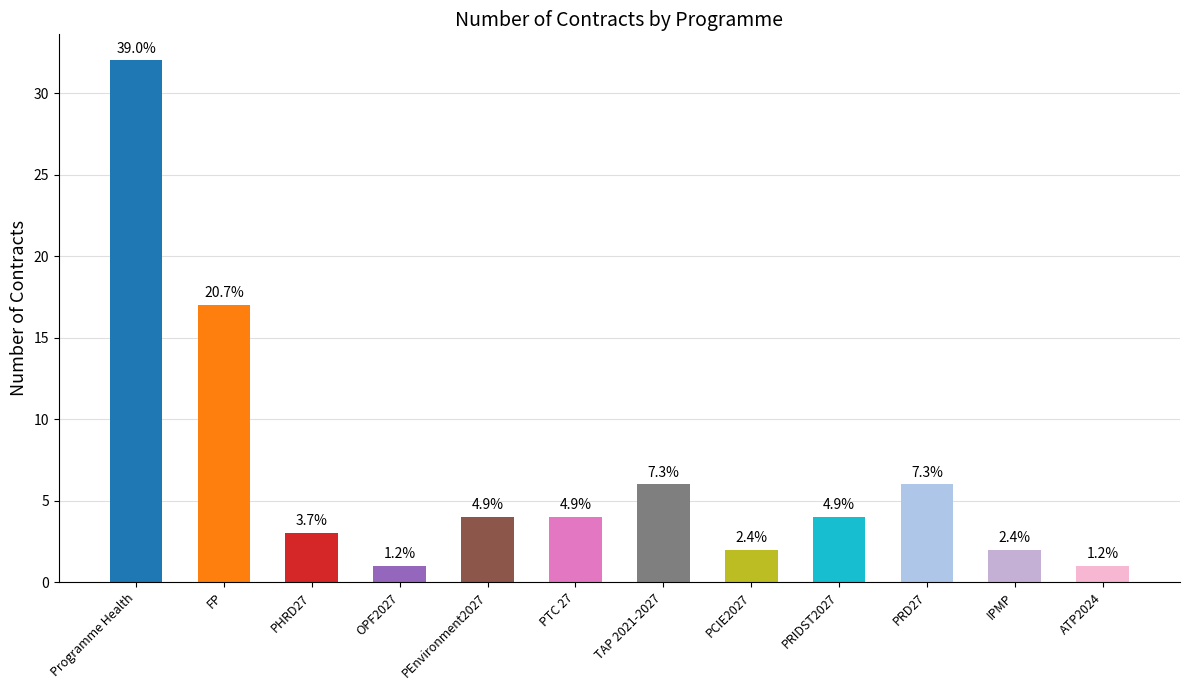

How many bars are there in total?

12